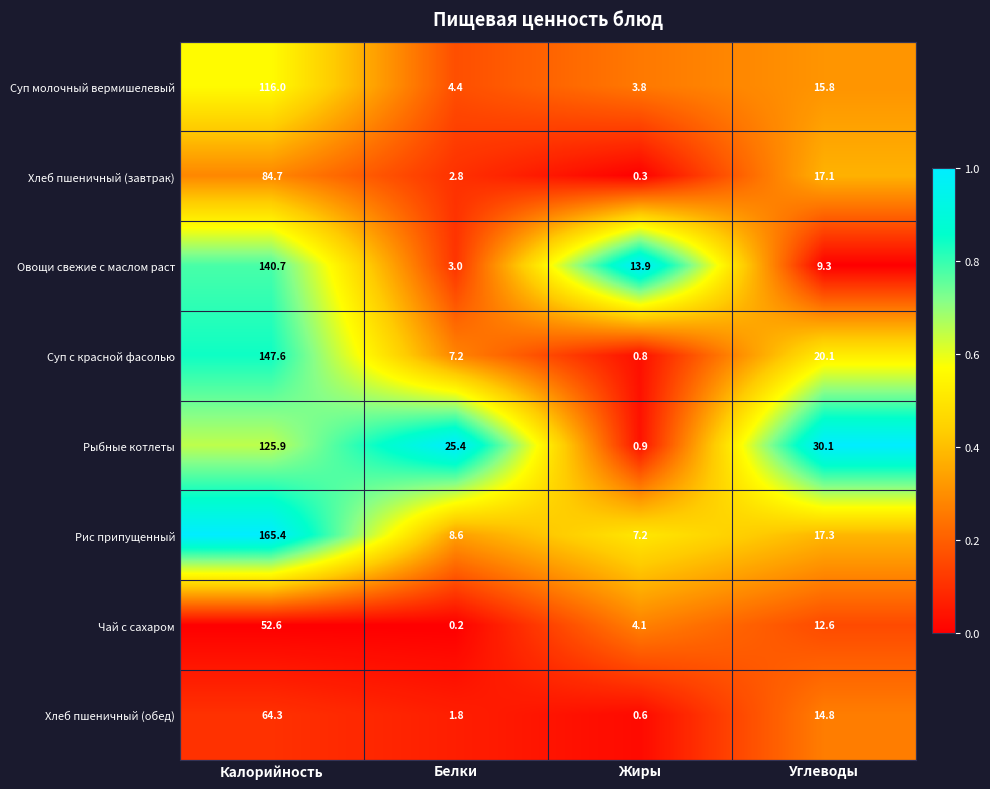

Which series has the largest range (max minus min)?

Рис припущенный